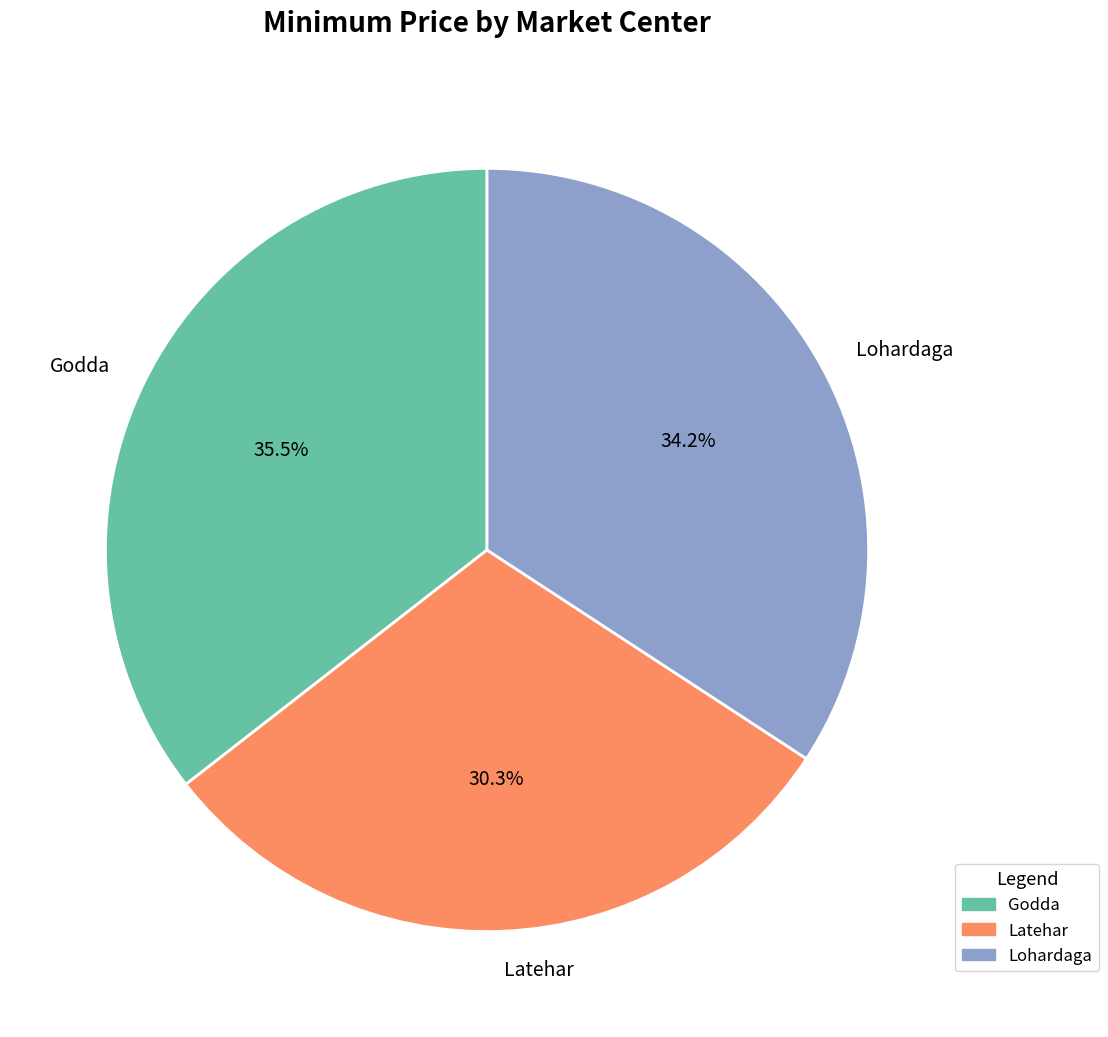

What is the total percentage of Godda and Latehar?

65.8%